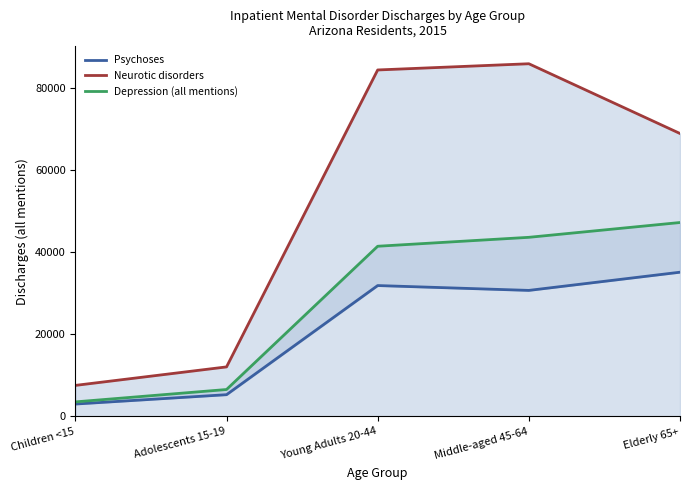

How many data points in Psychoses are less than 30740?

2